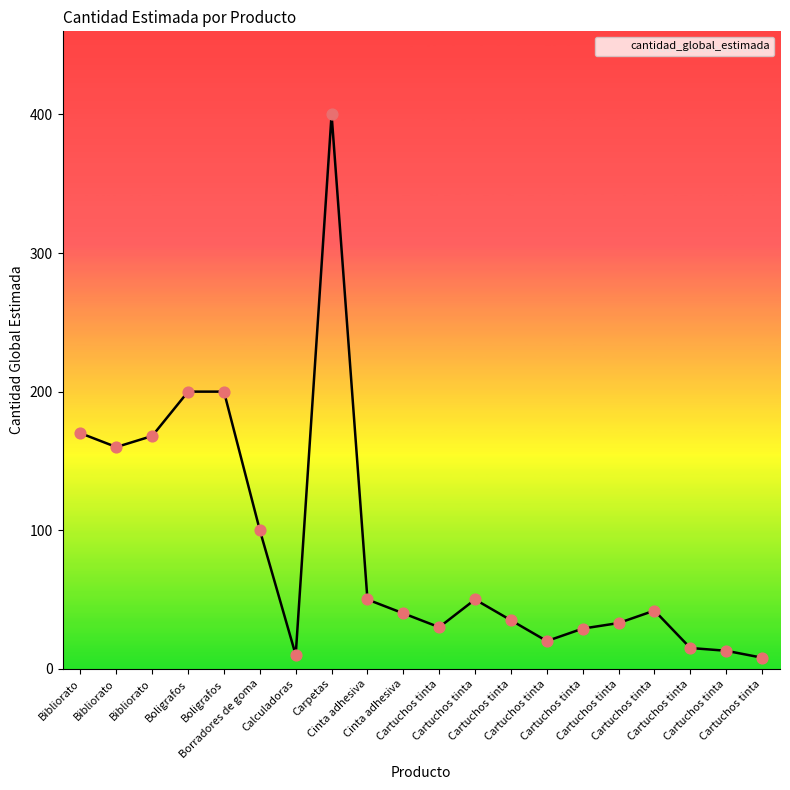

What is the change in value from Cartuchos tinta to Cartuchos tinta?

+4